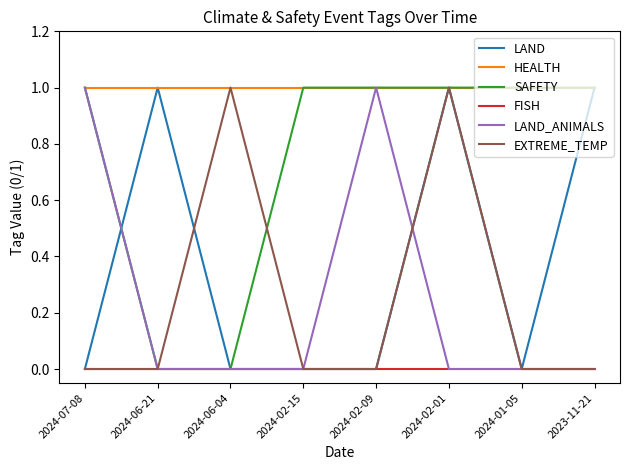

What are all the series names shown in the legend?

LAND, HEALTH, SAFETY, FISH, LAND_ANIMALS, EXTREME_TEMP